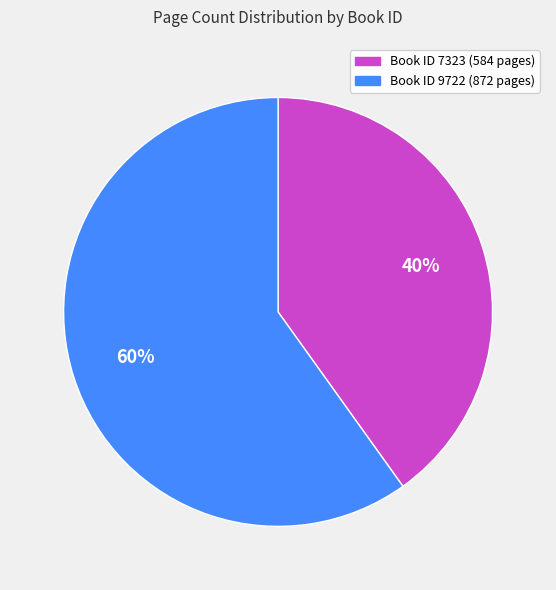

To the nearest percent, what is the average slice percentage?

50%